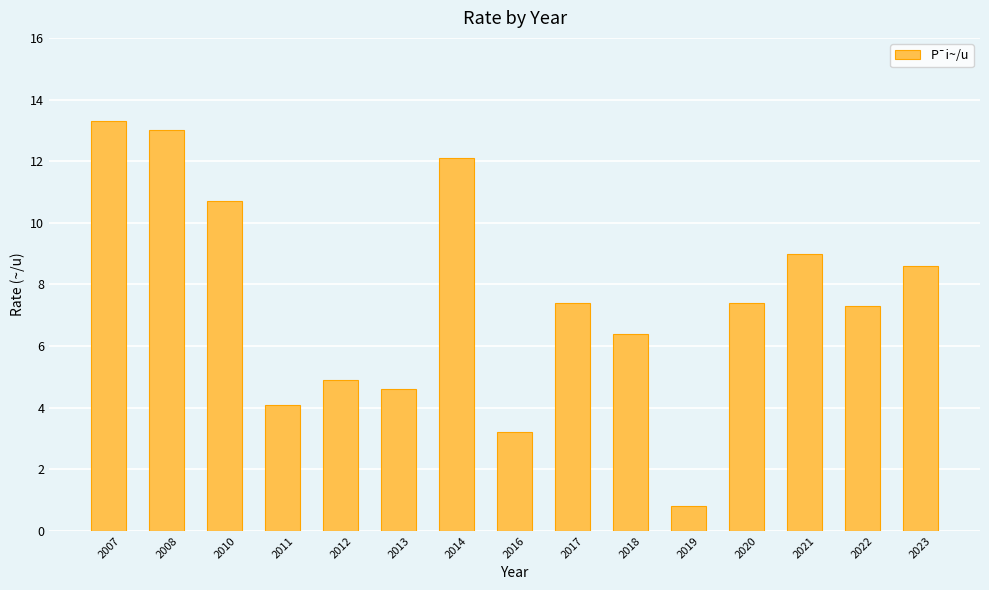

Reading left to right, what are all the values shown in this chart?

13.3	13.0	10.7	4.1	4.9	4.6	12.1	3.2	7.4	6.4	0.8	7.4	9.0	7.3	8.6